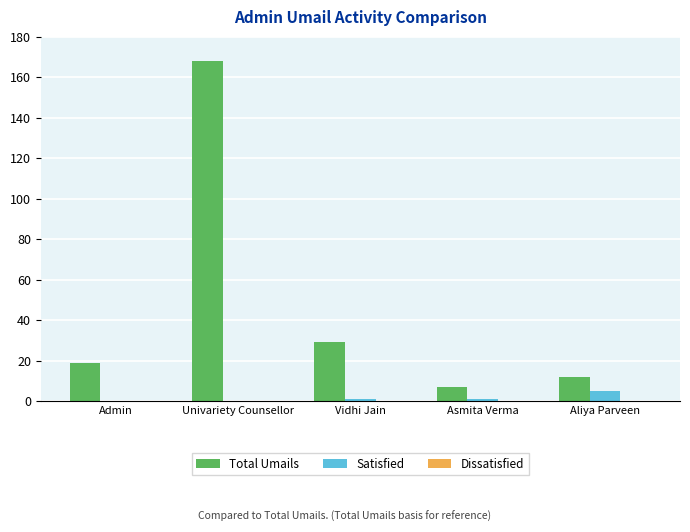

The Total Umails series shows 7 at Asmita Verma. True or false?

True